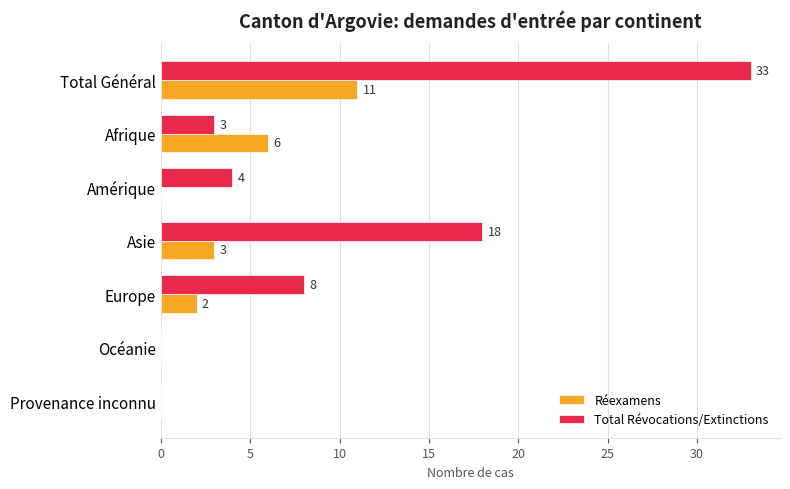

Where is Réexamens nearest to the value 5?

Afrique